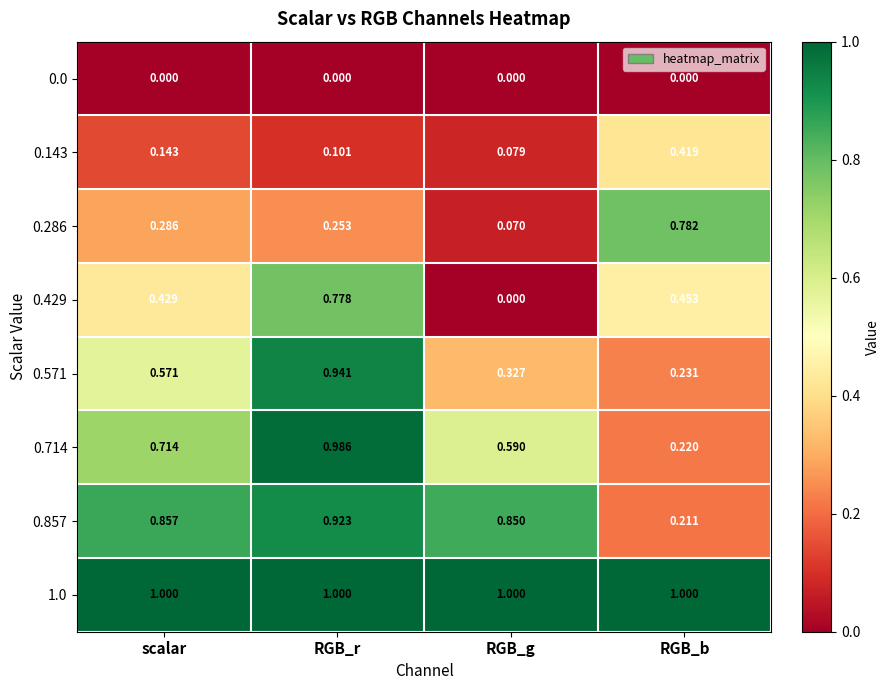

Is the value of 0.286 at RGB_r greater than the value of 0.857 at RGB_b?

Yes